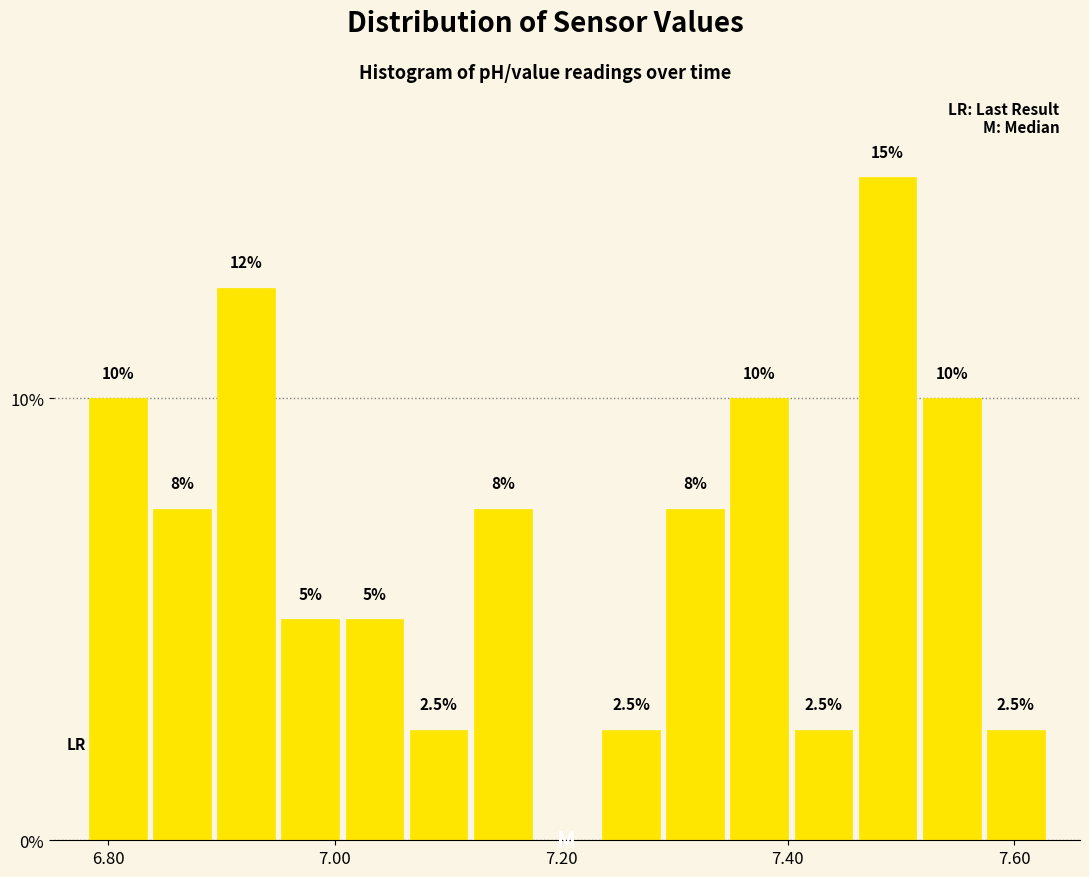

Read against the x-axis, roughly where is the centre of the tallest bar?

7.48